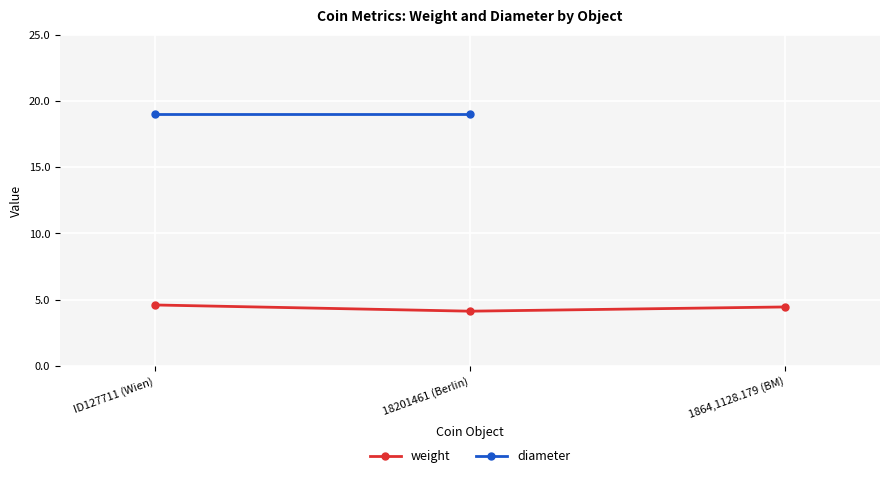

What position from the right is ID127711 (Wien)?

3